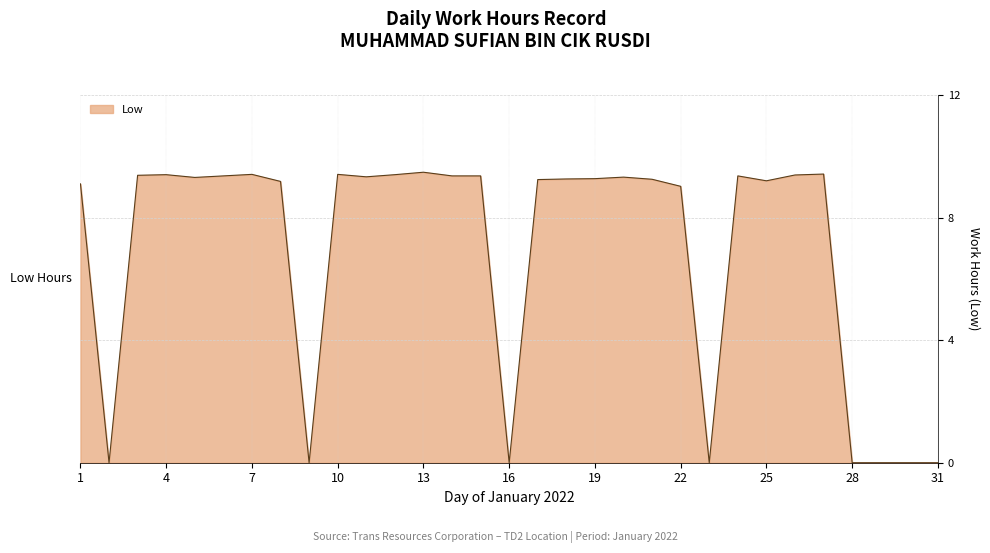

What is the sum of all values?

214.2